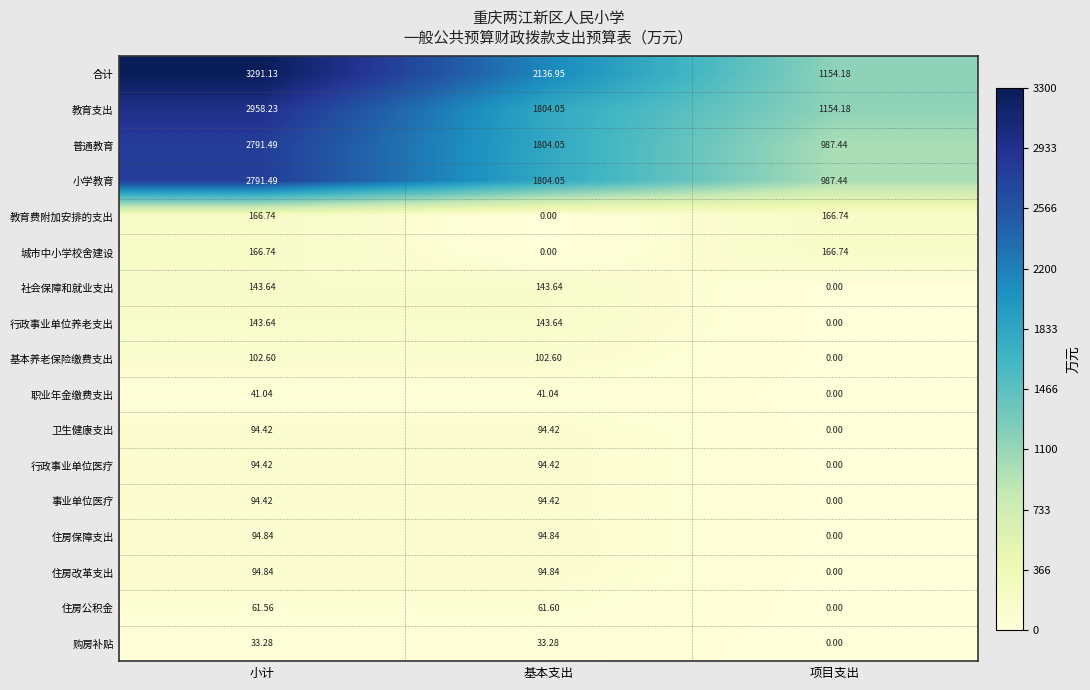

Which label corresponds to the largest value in the chart?

小计